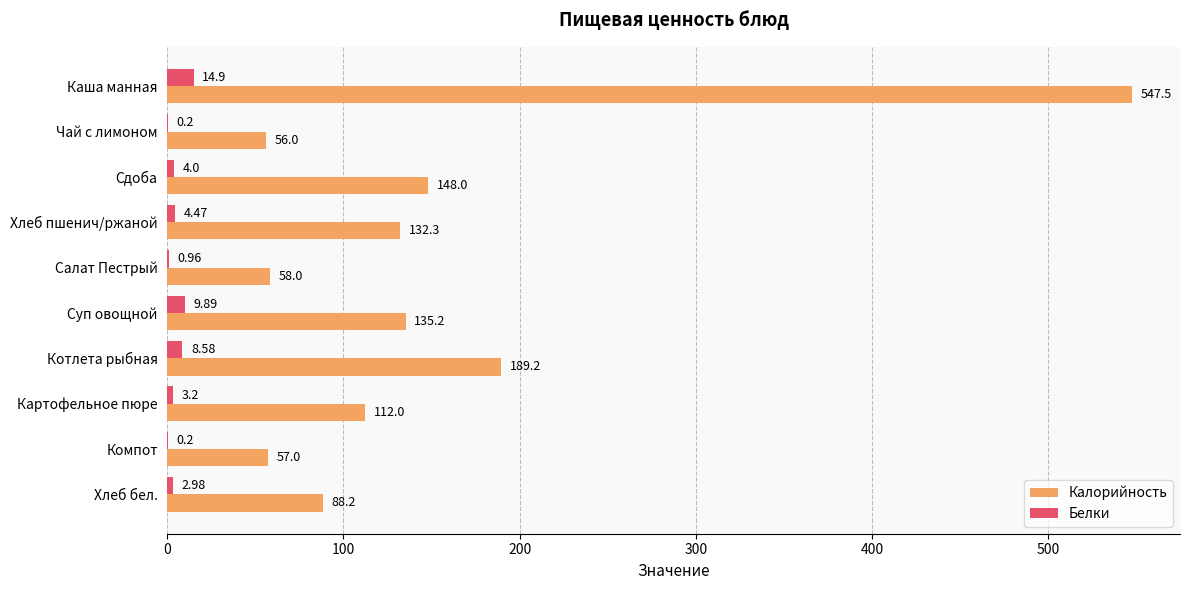

At which label is Белки closest to 7?

Котлета рыбная